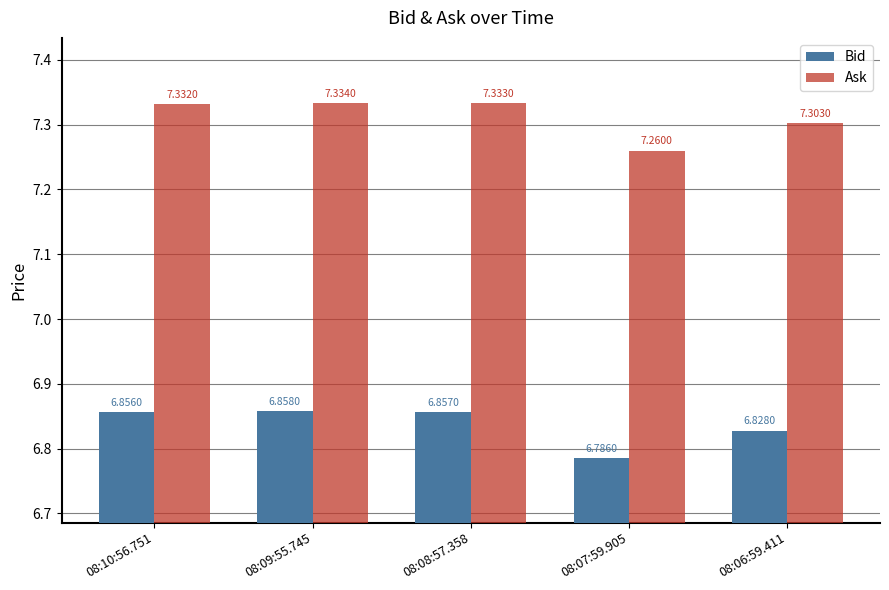

What is the difference between the highest and lowest values at 08:08:57.358?

0.5